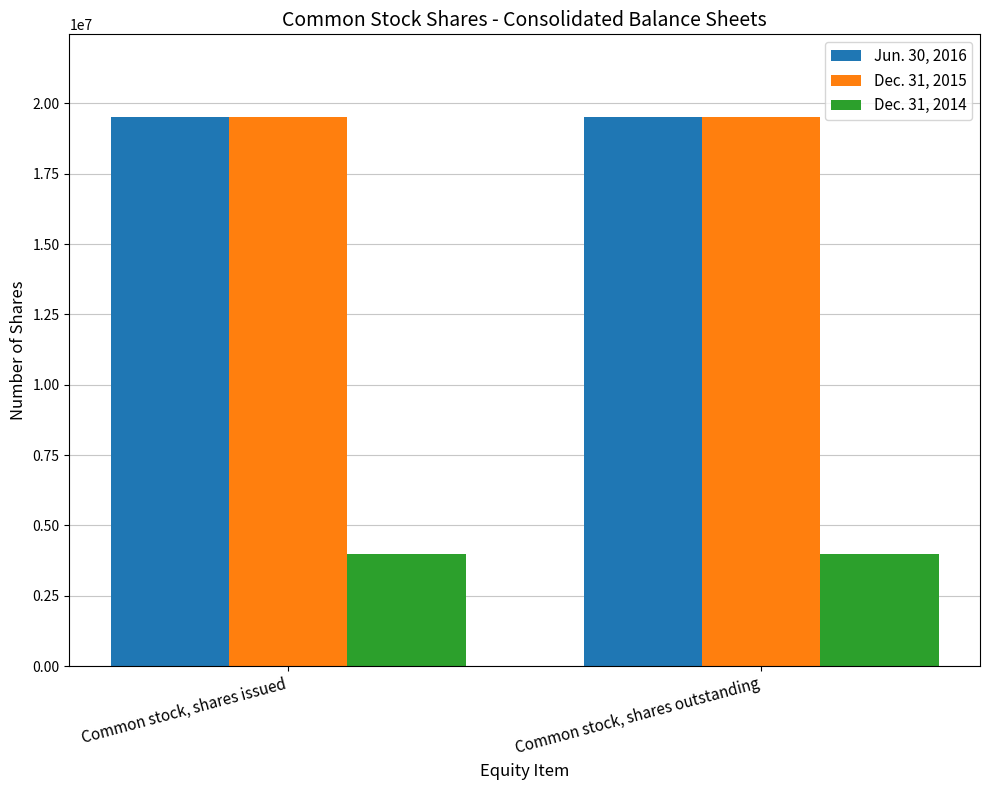

Reading right to left, list all the values displayed in this chart.

Jun. 30, 2016: Common stock, shares outstanding=19514410	Common stock, shares issued=19514410
Dec. 31, 2015: Common stock, shares outstanding=19522413	Common stock, shares issued=19522413
Dec. 31, 2014: Common stock, shares outstanding=3977854	Common stock, shares issued=3977854